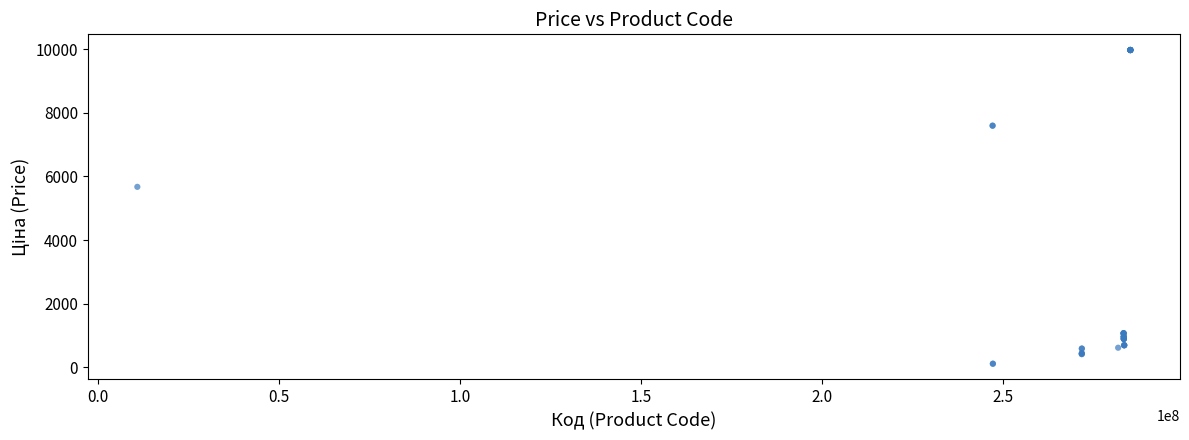

What Y value in the scatter plot is closest to 5044?

5673.8